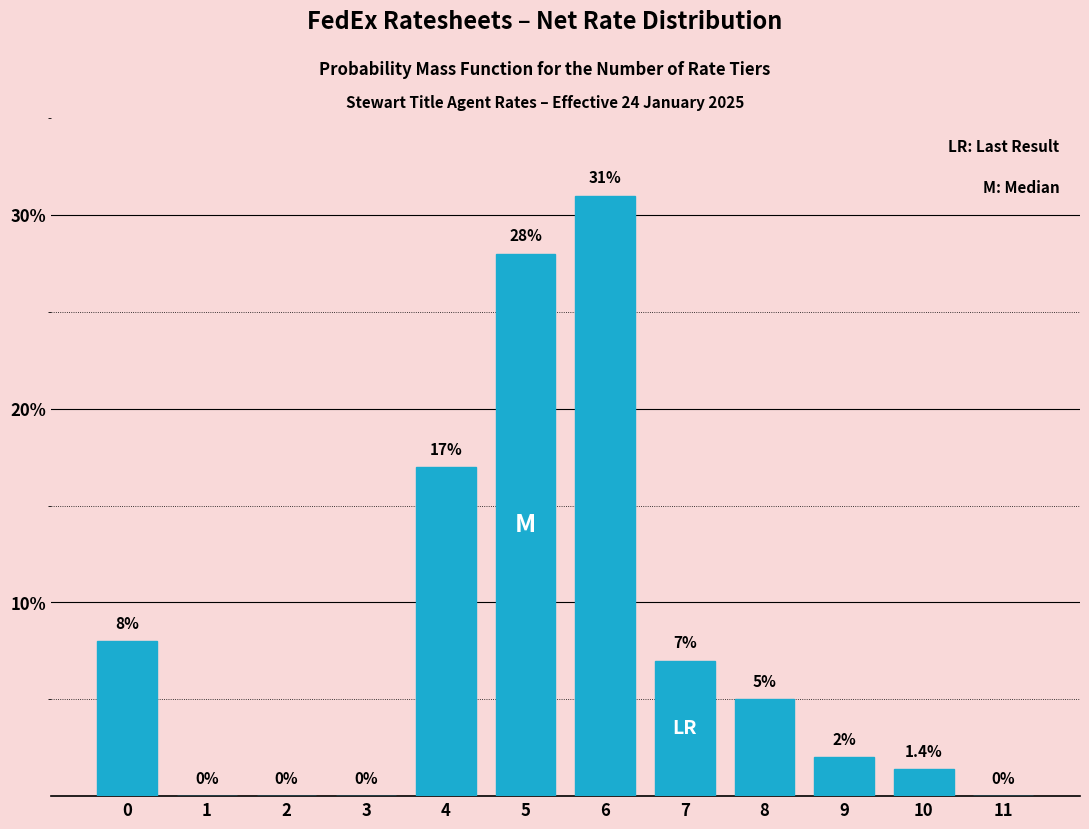

Reading left to right, what are all the values shown in this chart?

0=8.0	1=0.0	2=0.0	3=0.0	4=17.0	5=28.0	6=31.0	7=7.0	8=5.0	9=2.0	10=1.4	11=0.0